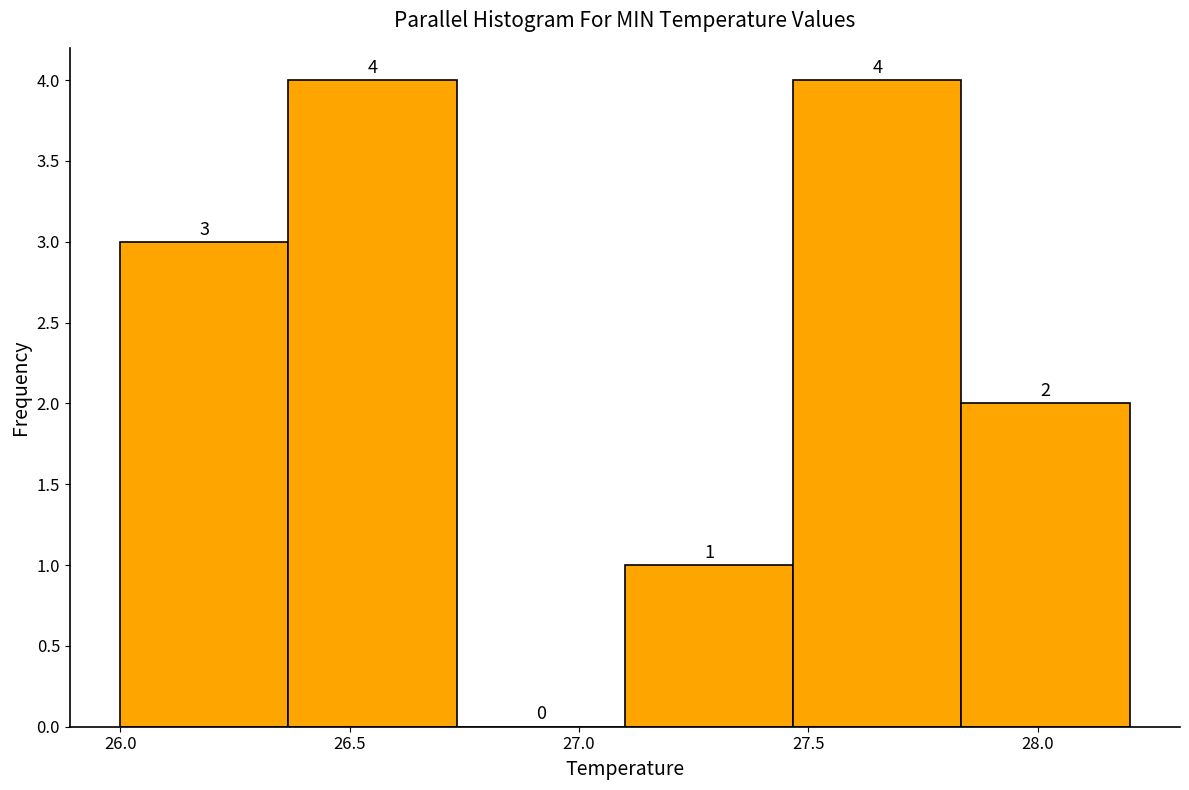

Reading left to right, transcribe this chart: for each bar, give the range it covers on the x-axis and its height. The bar edges are not printed on the chart, so give them approximately, as read against the axis.

26.00 to 26.35: 3
26.35 to 26.75: 4
26.75 to 27.10: 0
27.10 to 27.45: 1
27.45 to 27.85: 4
27.85 to 28.20: 2